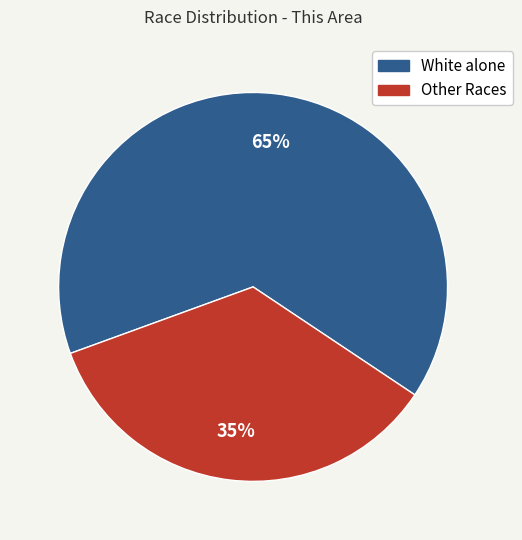

Does any single category account for the majority?

Yes